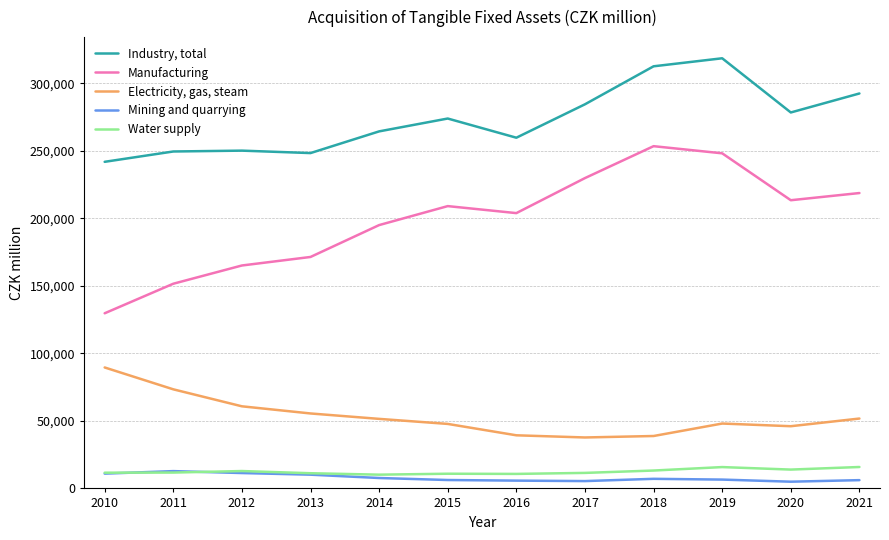

Is this an area chart (filled region under the line)?

No